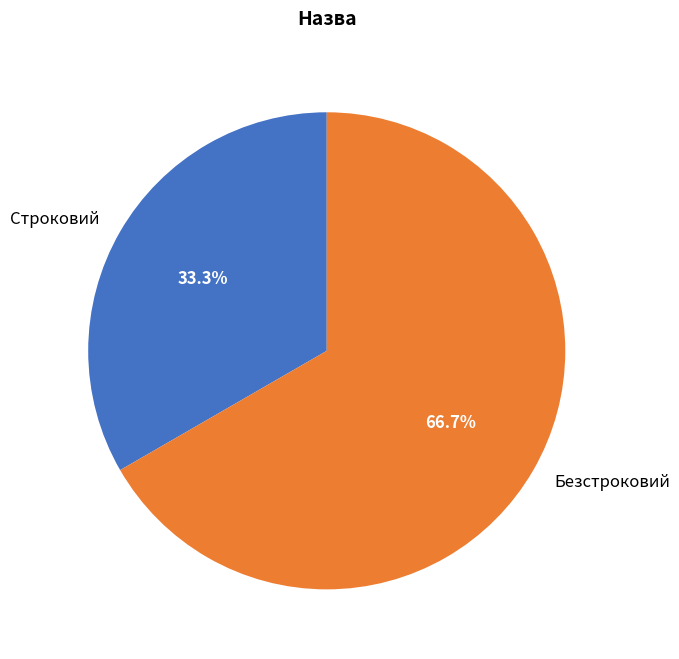

Does any single category account for the majority?

Yes